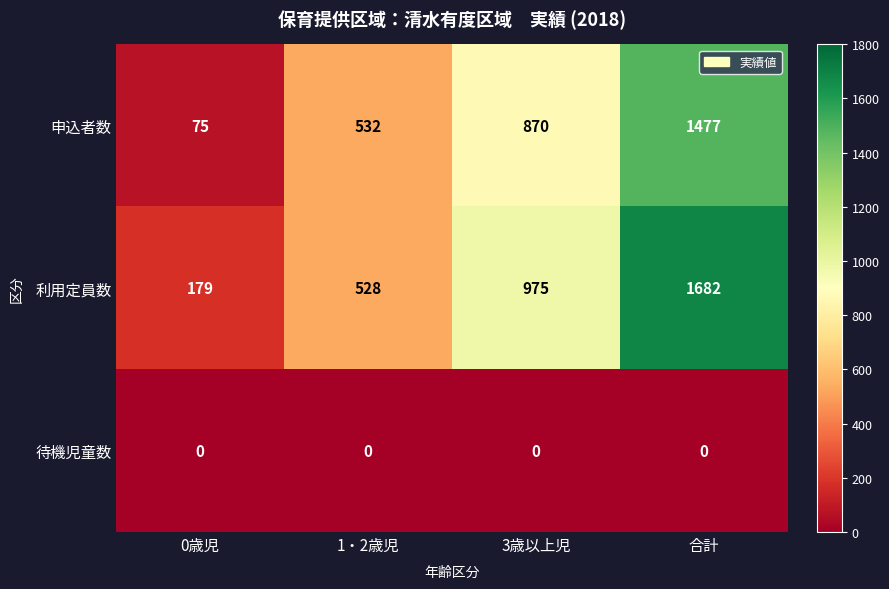

Between 0歳児 and 合計, which series saw the biggest shift?

利用定員数